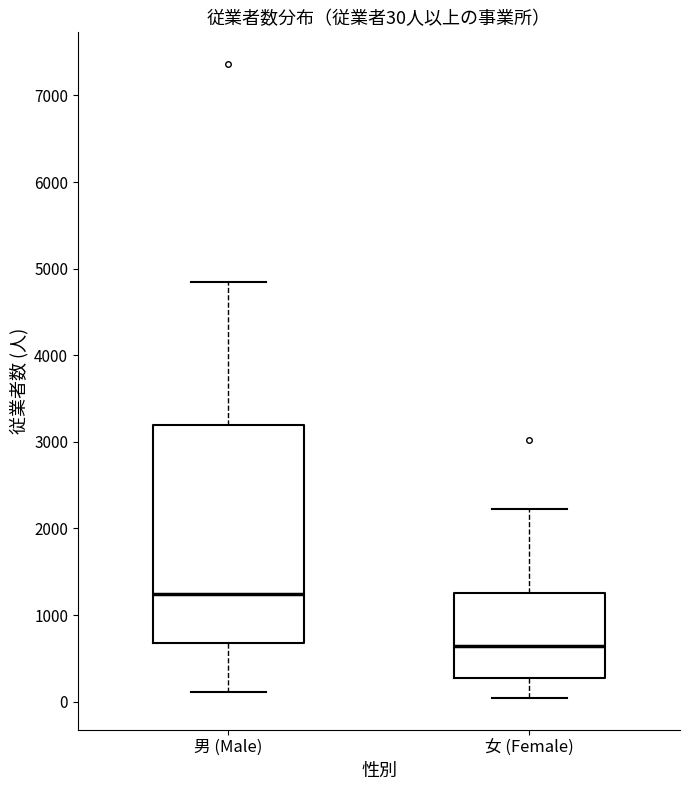

Comparing the boxes themselves (not the whiskers), which one is the tallest?

男 (Male)